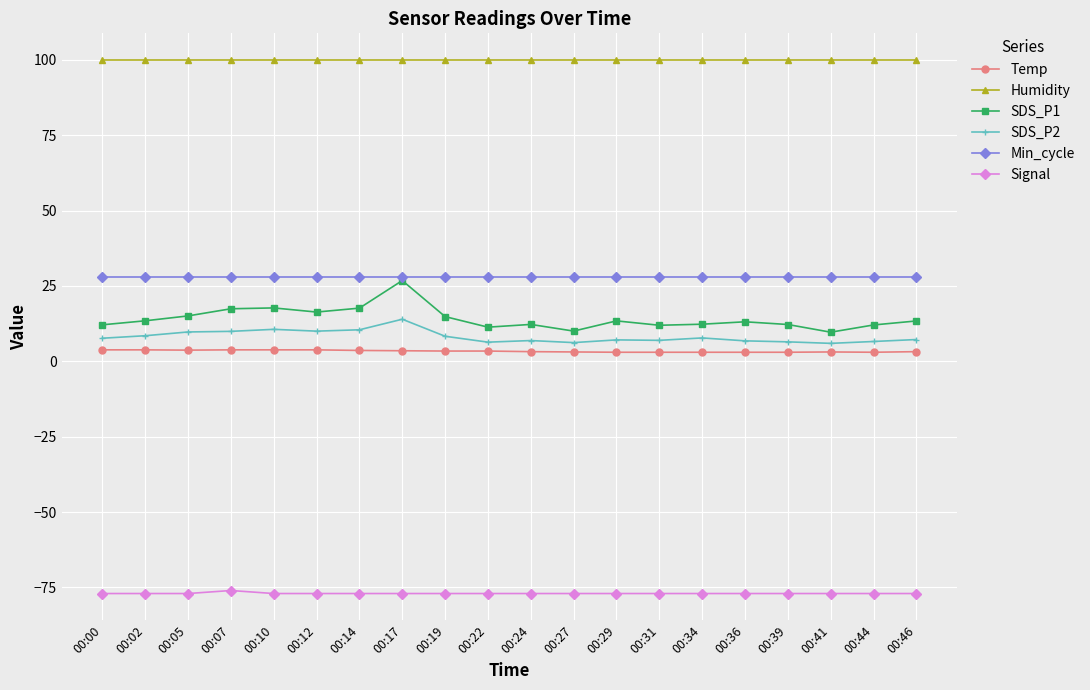

Which series has the widest spread of values?

SDS_P1